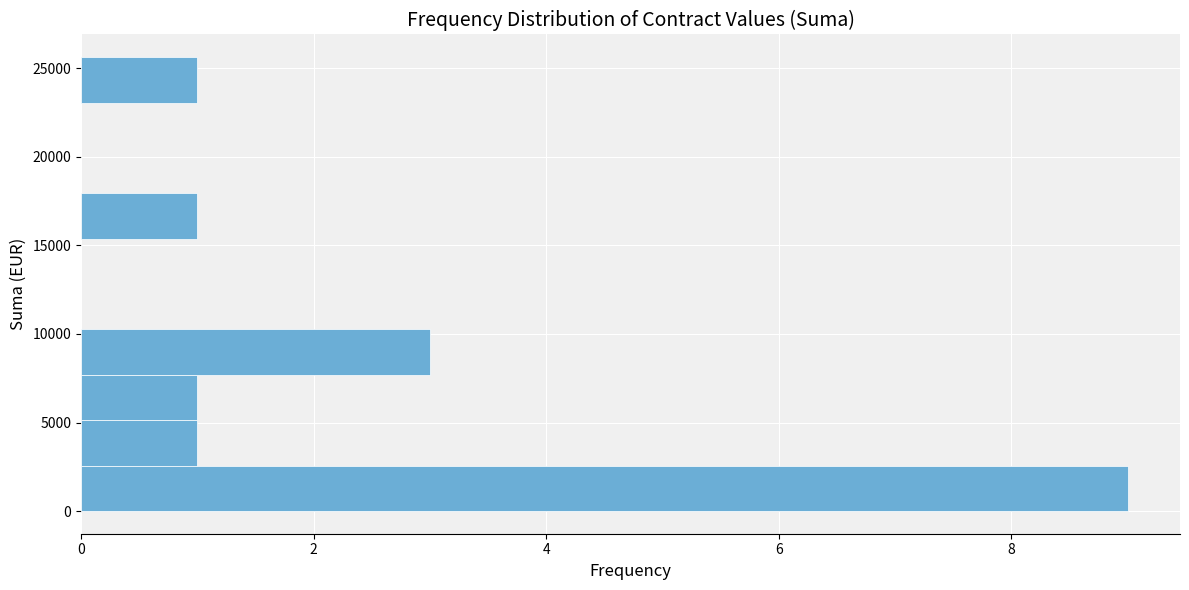

Reading bottom to top, transcribe this chart: for each bar, give the range it covers on the y-axis and its length. Neither the bar edges nor the lengths are printed on the chart, so give them approximately, as read against the axes.

0 to 2500: 9
2500 to 5000: 1
5000 to 7500: 1
7500 to 10500: 3
10500 to 13000: 0
13000 to 15500: 0
15500 to 18000: 1
18000 to 20500: 0
20500 to 23000: 0
23000 to 25500: 1